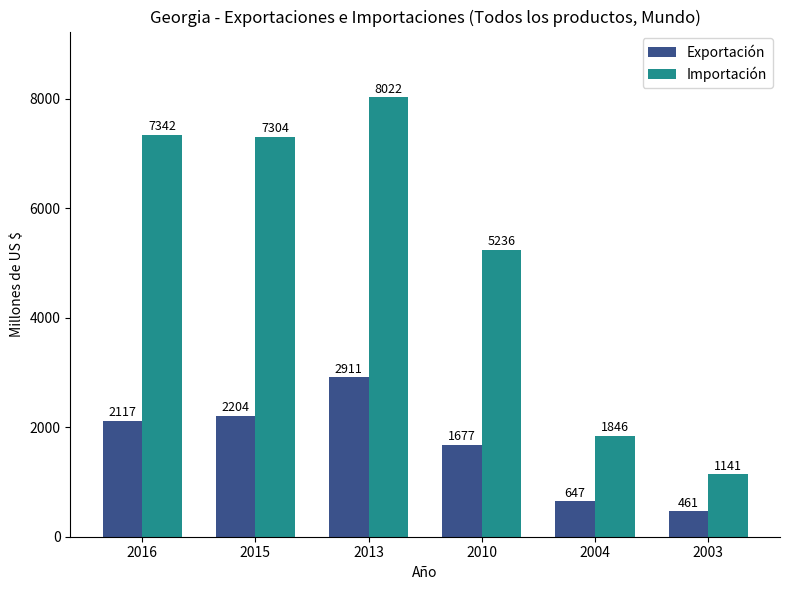

Where is Exportación nearest to the value 1685?

2010